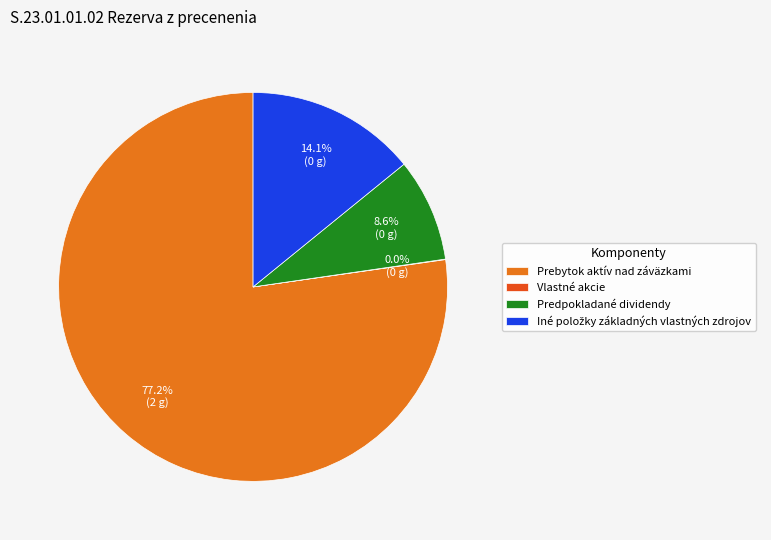

What percentage is NOT represented by Prebytok aktív nad záväzkami?

22.8%